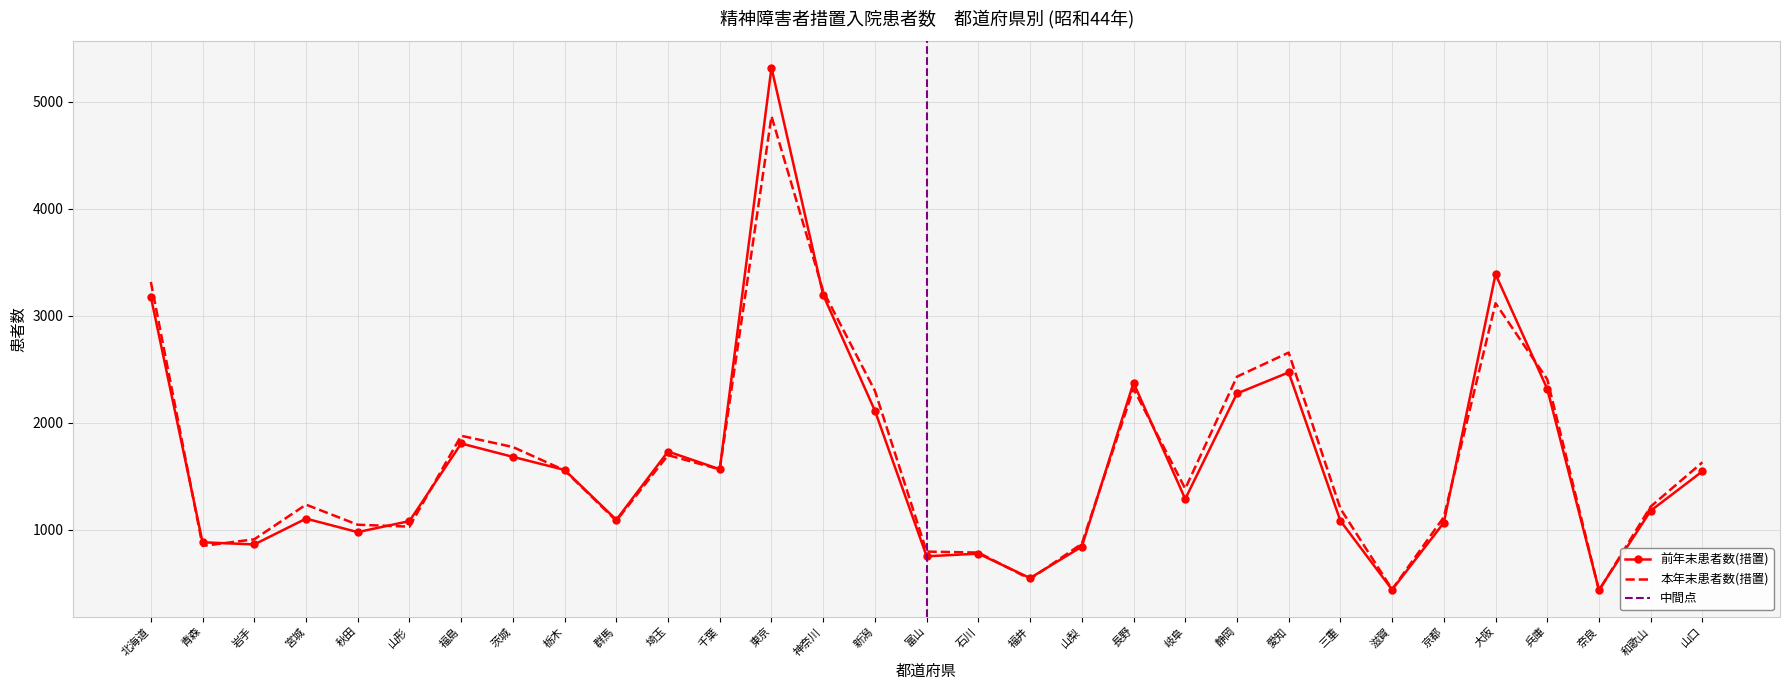

At which label does 前年末患者数(措置) reach its peak?

東京